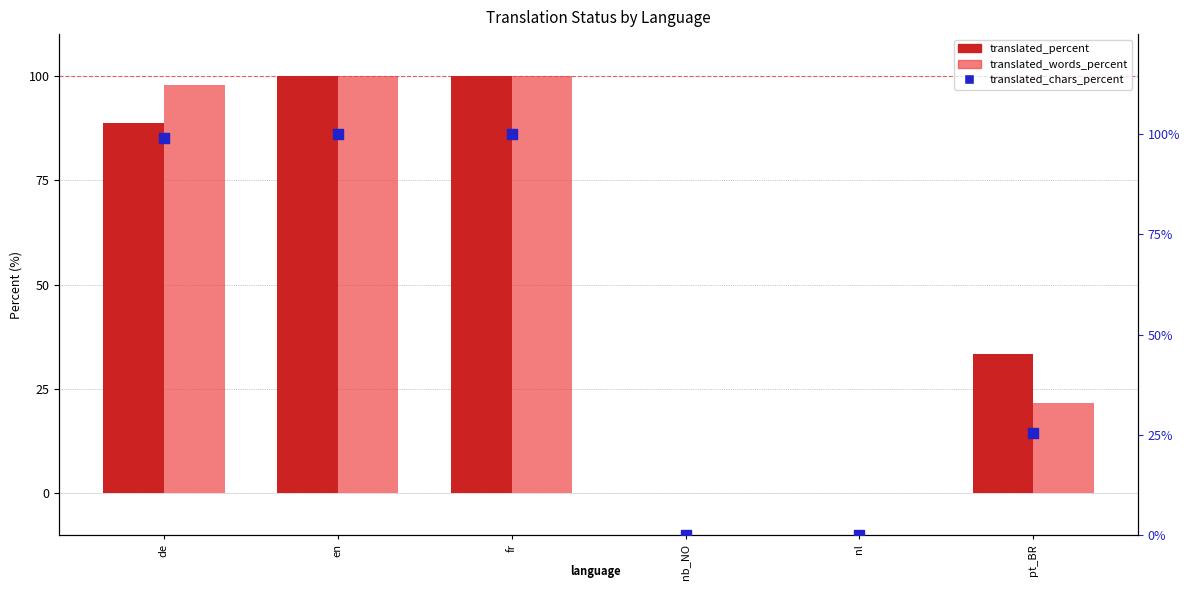

Is the value of translated_percent at nb_NO greater than the value of translated_chars_percent at de?

No